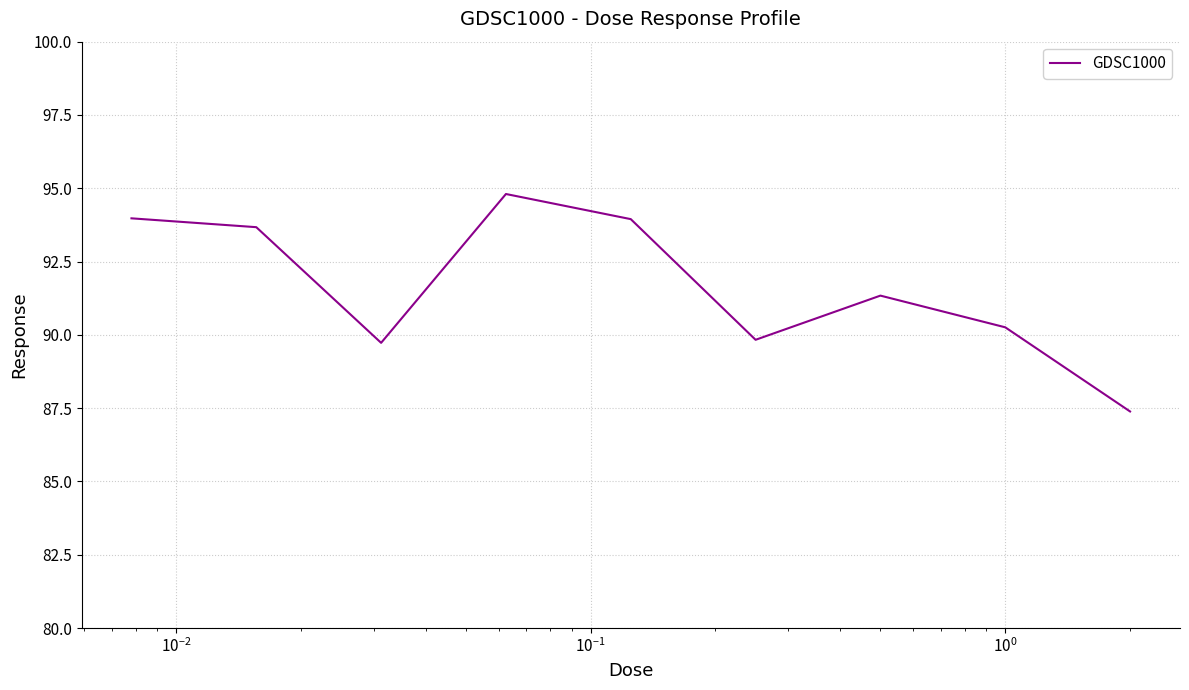

What is the maximum value shown in the chart?

94.8